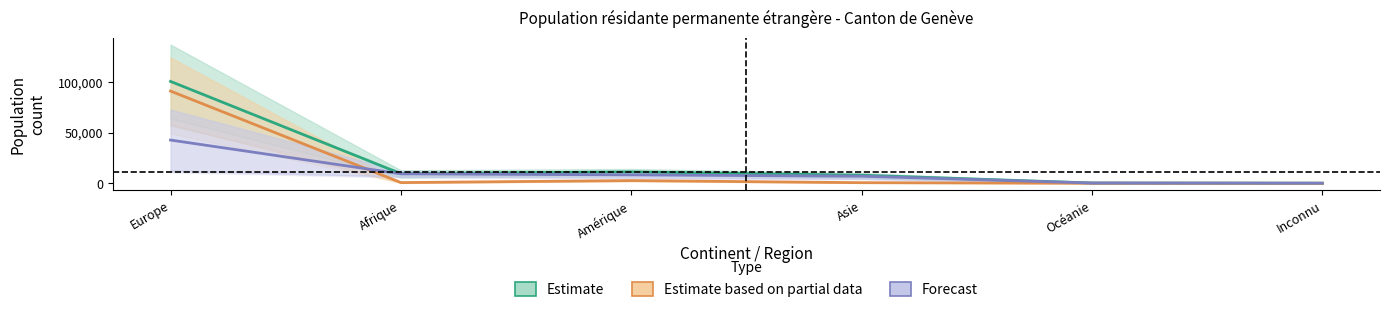

Is the value of Estimate at Asie greater than the value of Estimate based on partial data at Océanie?

Yes